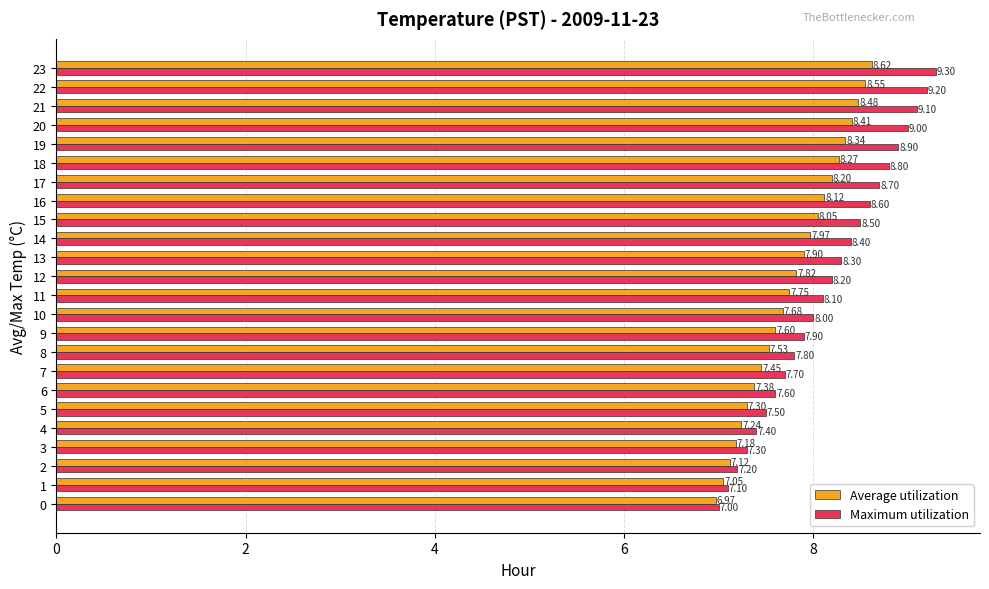

What is the difference between the maximum and minimum values in the Maximum utilization series?

2.3